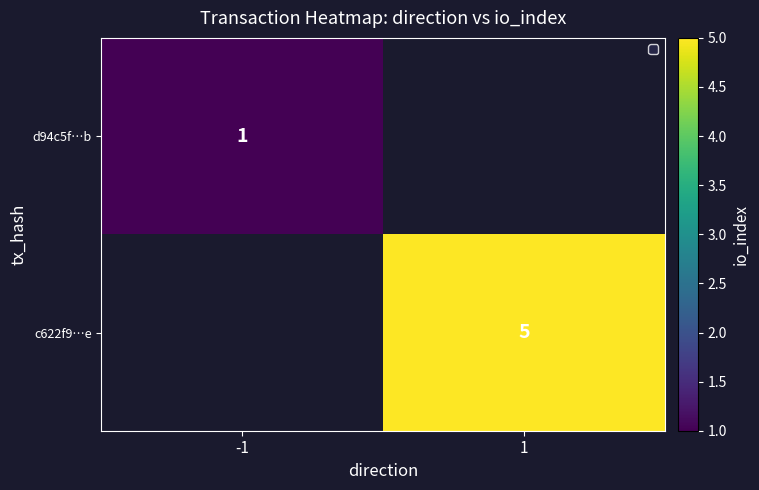

What is the greatest value displayed?

5.0